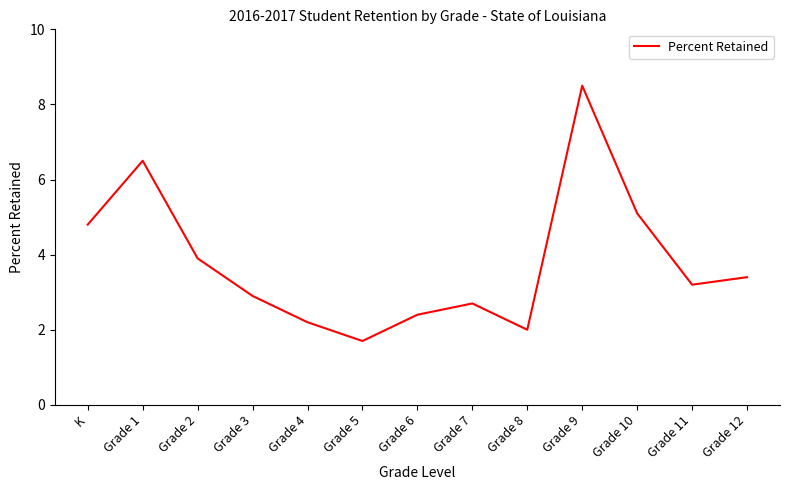

List the labels in order of value, smallest first.

Grade 5, Grade 8, Grade 4, Grade 6, Grade 7, Grade 3, Grade 11, Grade 12, Grade 2, K, Grade 10, Grade 1, Grade 9